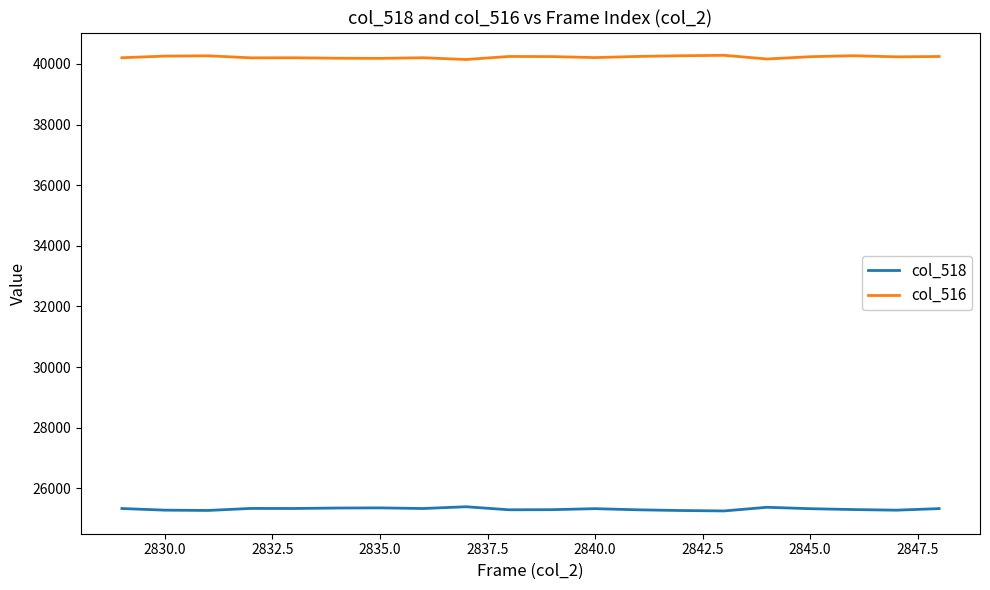

Which series has the largest total across all categories?

col_516